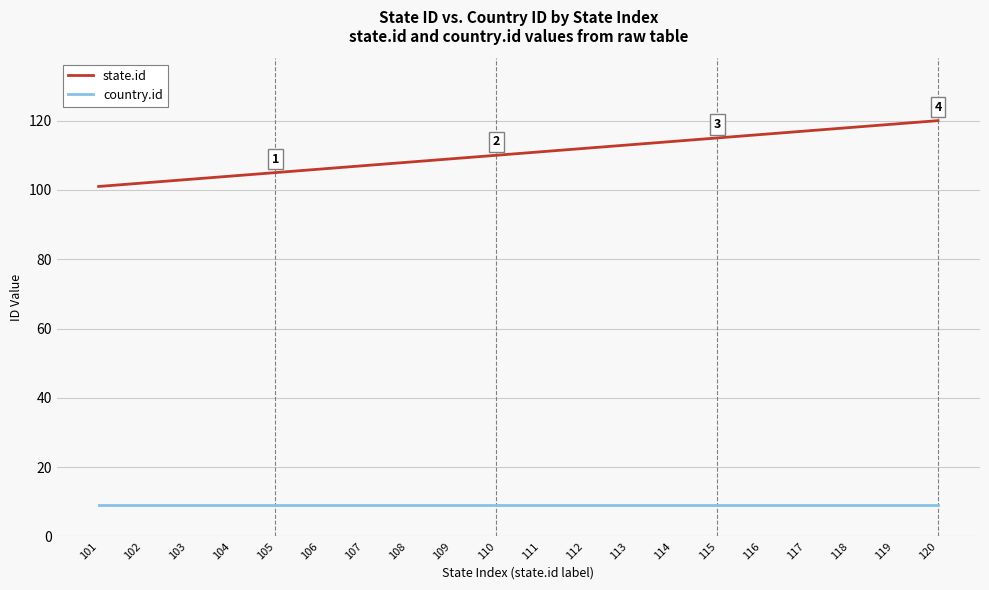

True or false: state.id and country.id intersect in this chart.

False